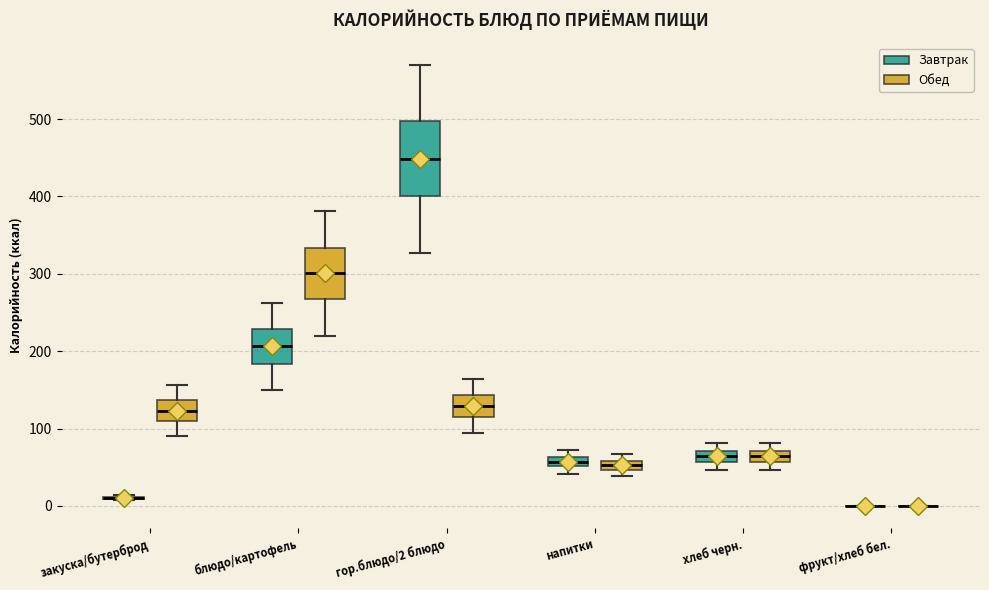

Where is the lower edge of the box for блюдо/картофель (Обед) on the y-axis? The values are not printed on the chart, so give them approximately, as read against the axis.

270